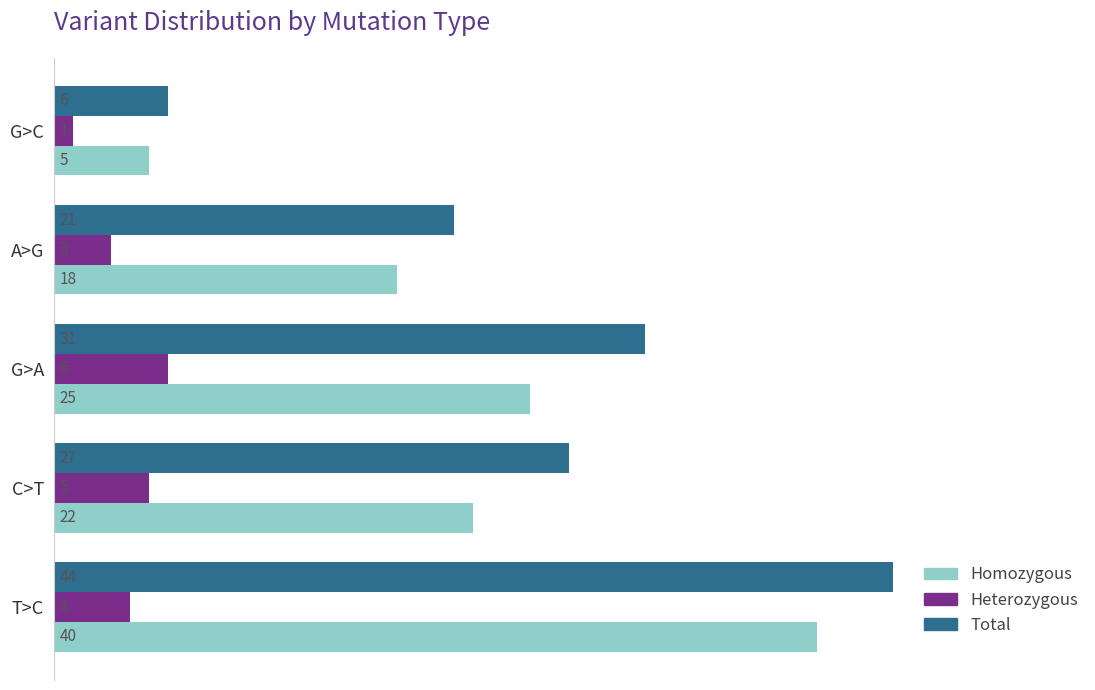

The value of Total at G>A is 31. True or false?

True